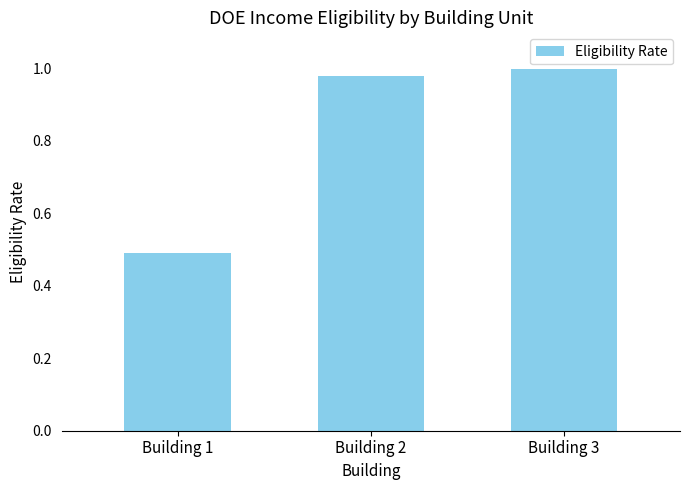

Which has a higher value, Building 1 or Building 2?

Building 2